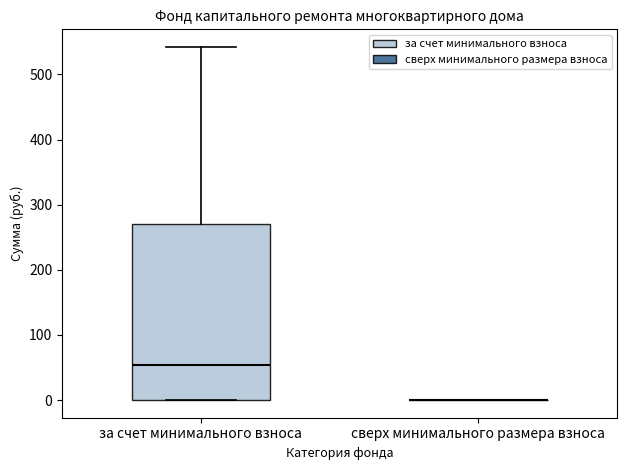

Reading left to right, read every box against the y-axis: the position of its median line, the range the box covers, and the ends of its whiskers. The values are not printed on the chart, so give them approximately, as read against the axis.

за счет минимального взноса: median 50, box 0 to 270, whiskers 0 to 540
сверх минимального размера взноса: box collapsed to a line at 0, whiskers 0 to 0